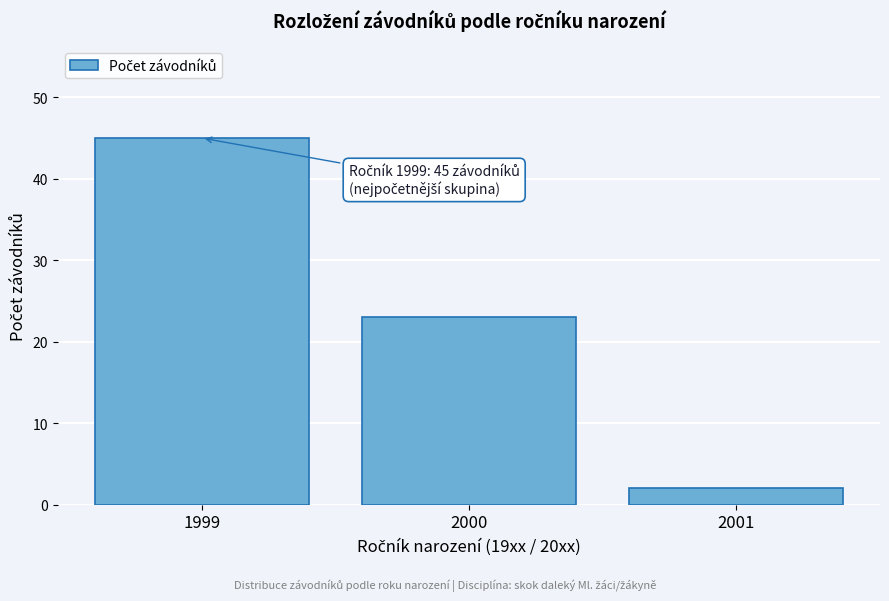

Reading left to right, list all the values displayed in this chart.

45	23	2